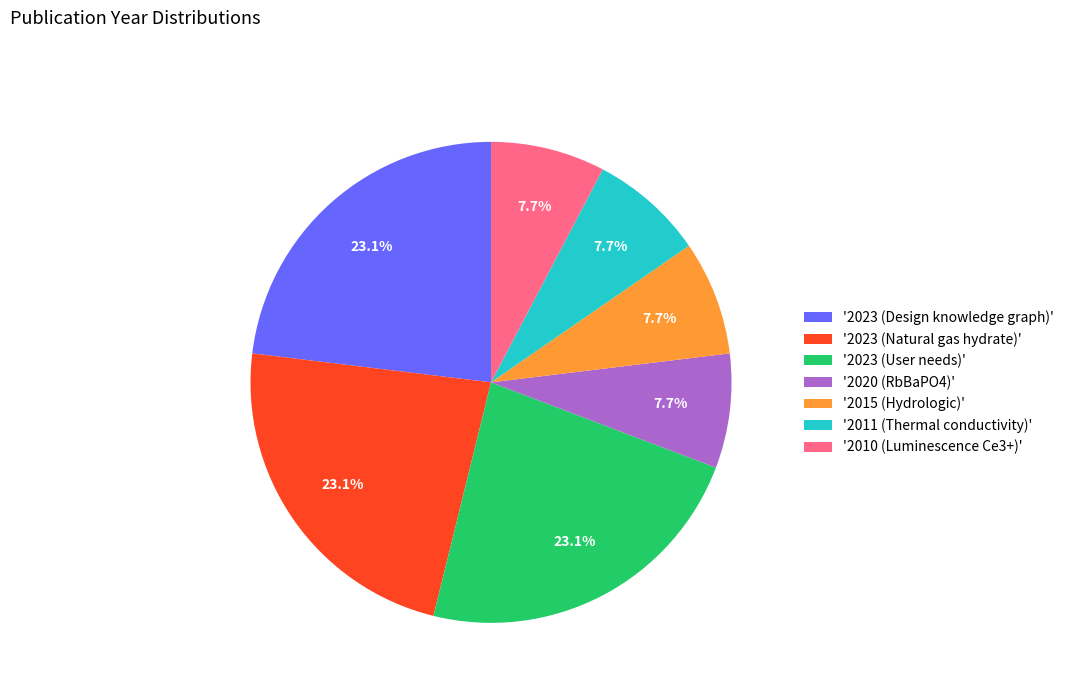

Which has a higher value, '2020 (RbBaPO4)' or '2023 (Design knowledge graph)'?

'2023 (Design knowledge graph)'